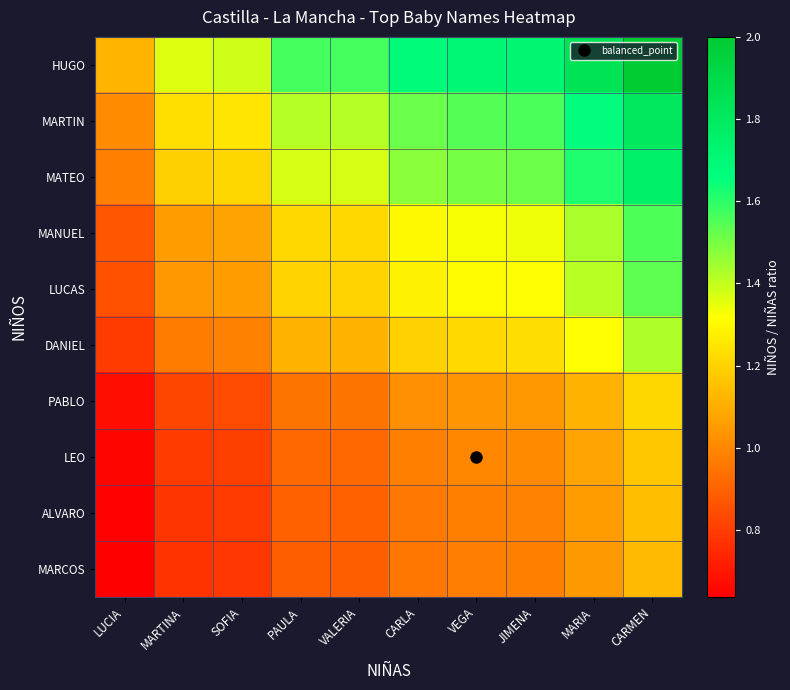

How many data points does each series have?

10